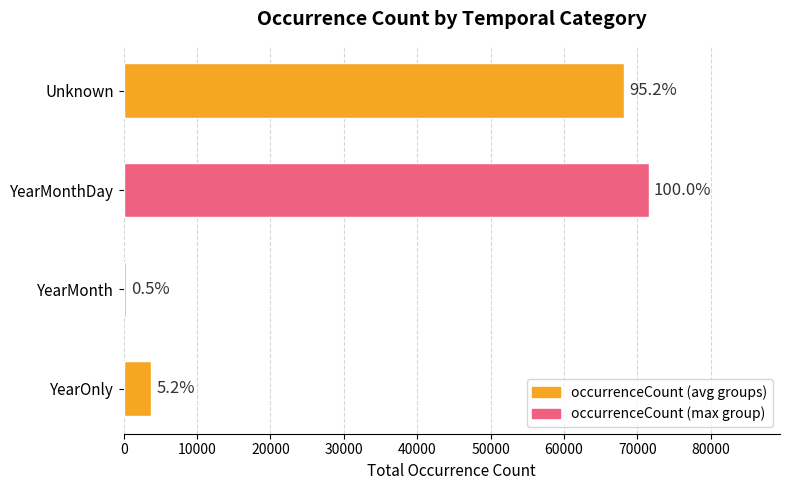

How many bars are there in total?

4